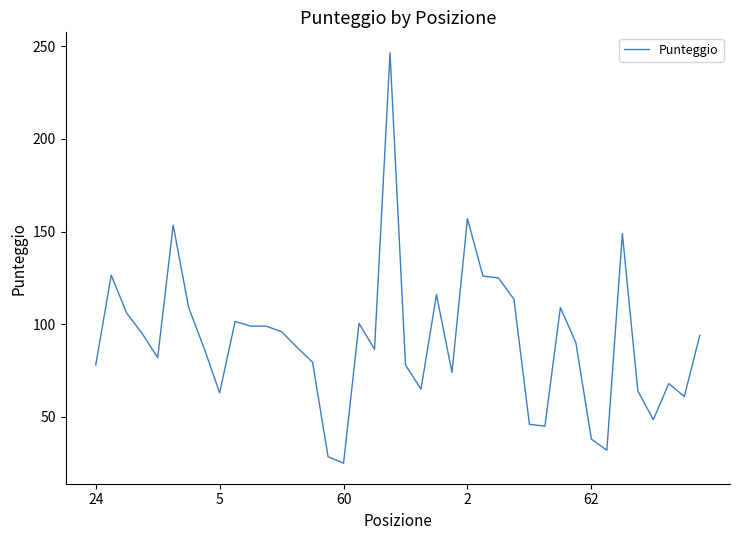

True or false: there are more than 1 points higher than both neighbors.

True